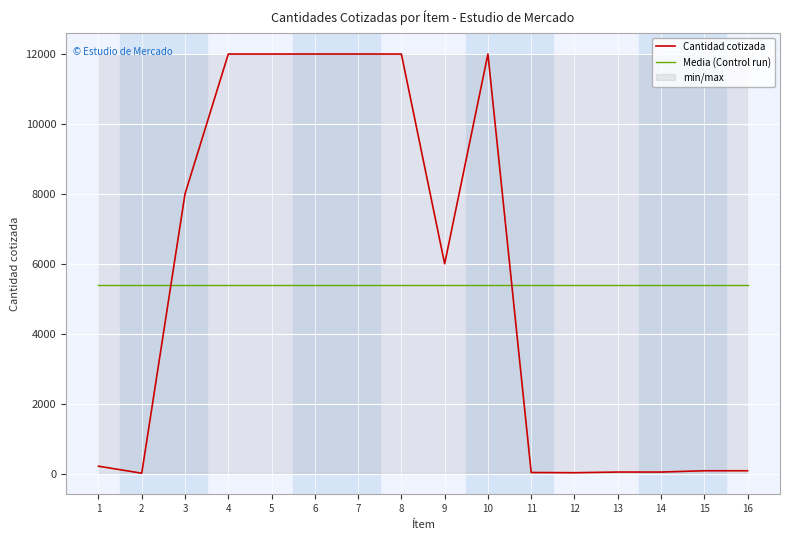

Rank the series by their maximum value, from lowest to highest.

Media (Control run), Cantidad cotizada